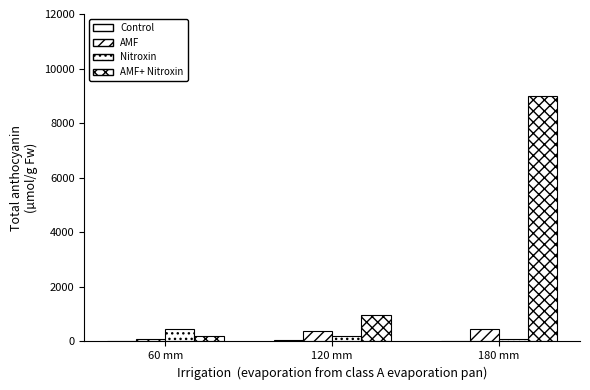

Which label corresponds to the largest value in the chart?

180 mm